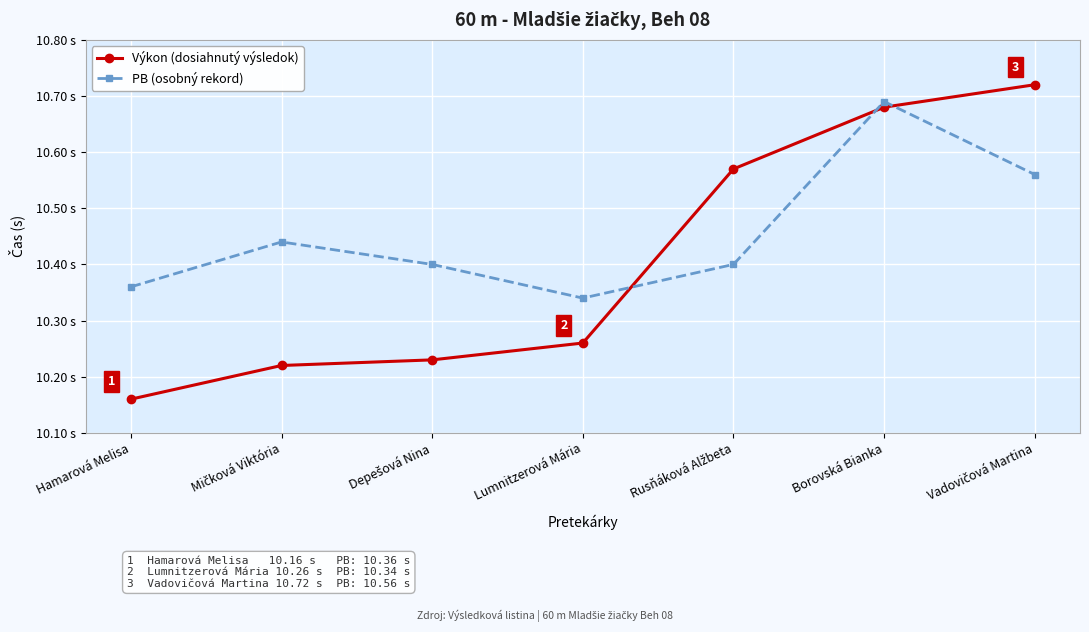

Where is Výkon (dosiahnutý výsledok) nearest to the value 10?

Hamarová Melisa